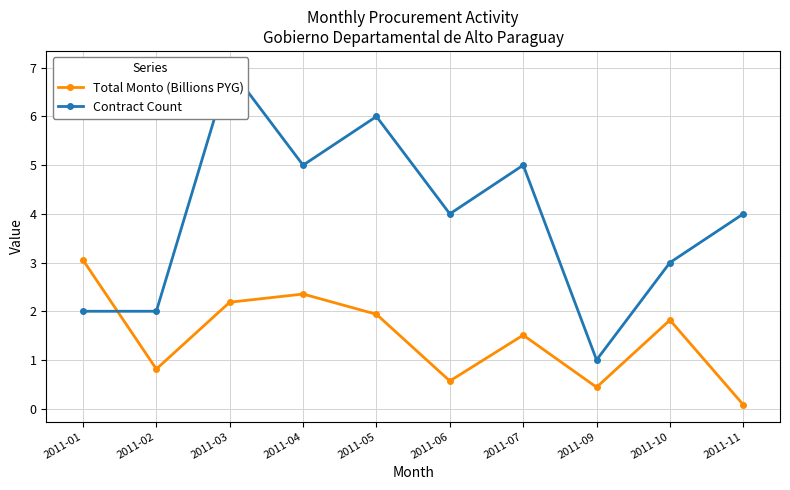

At which category does Total Monto (Billions PYG) reach its first local peak?

2011-04